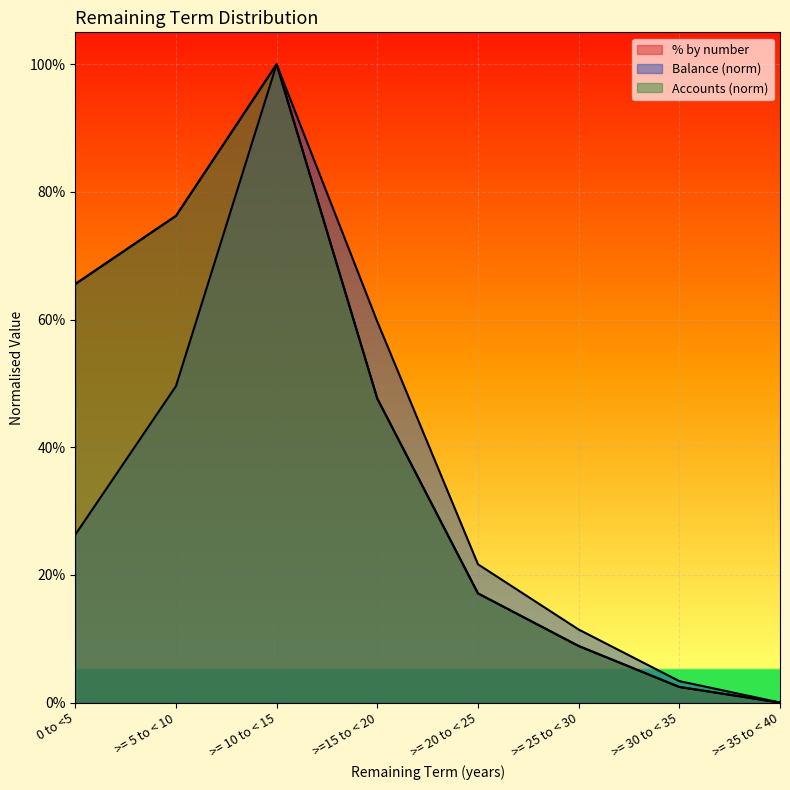

In Number of accounts, how many points are higher than both neighbors (excluding endpoints)?

1